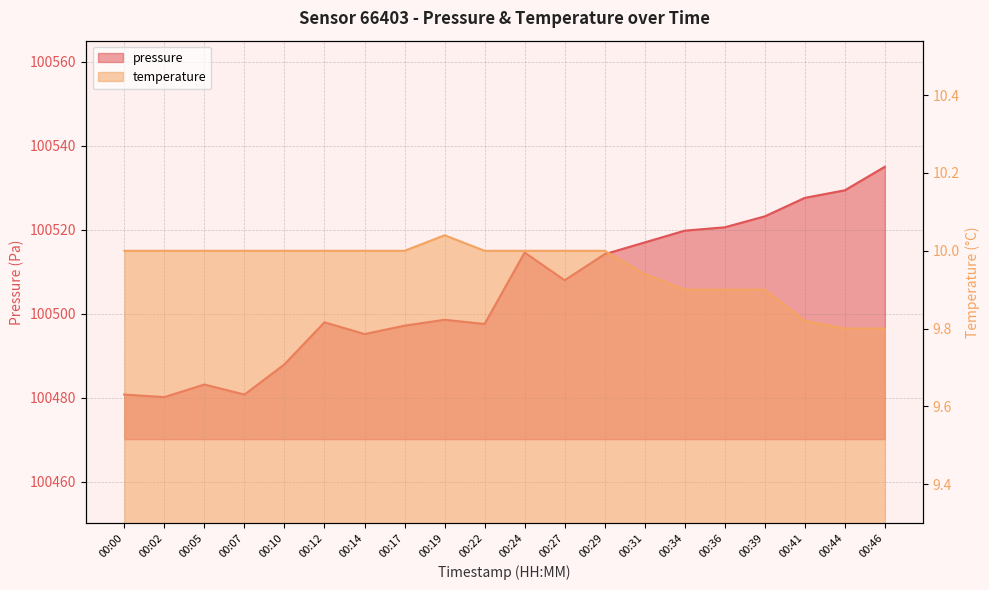

At which category is the sum across all series the highest?

00:46